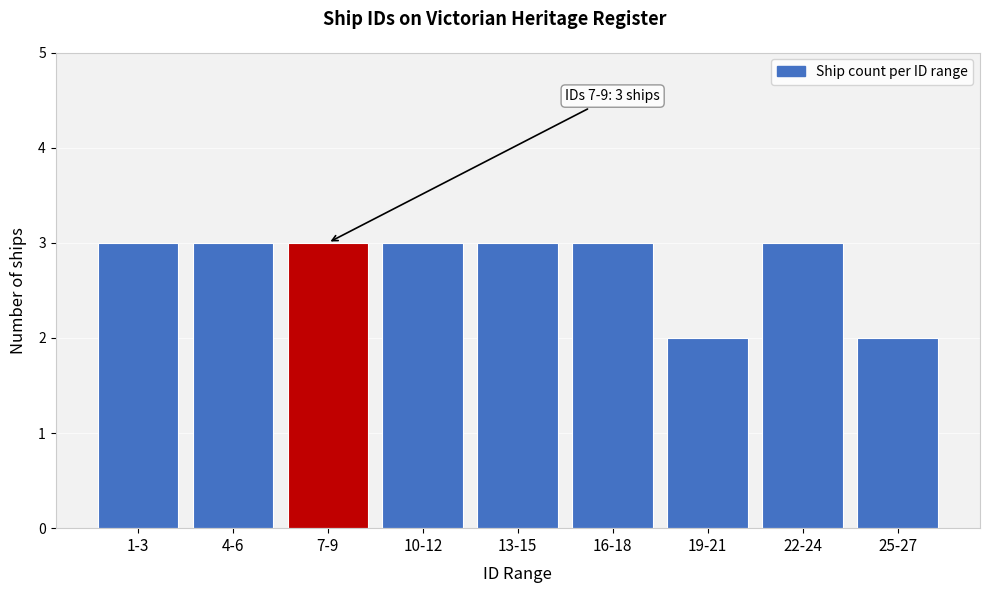

Reading left to right, what are all the values shown in this chart?

3	3	3	3	3	3	2	3	2